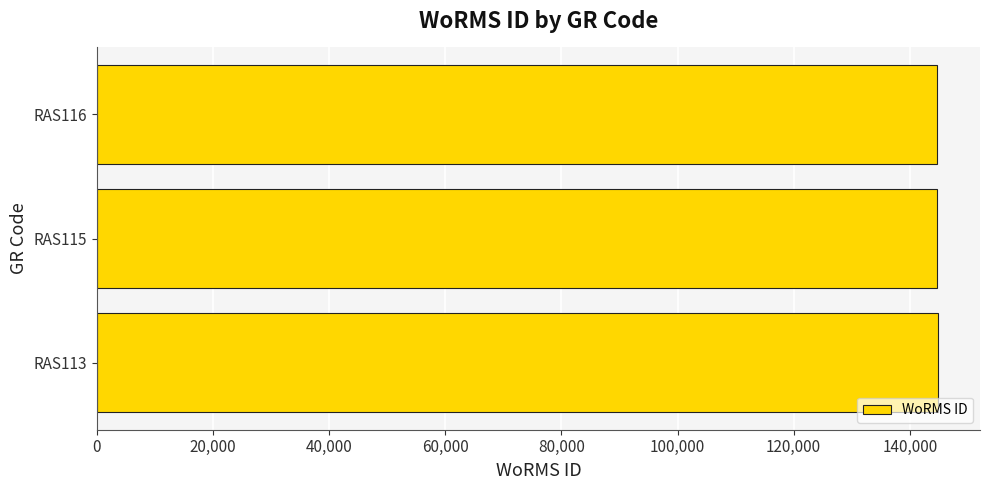

Where is the data nearest to the value 144737?

RAS116